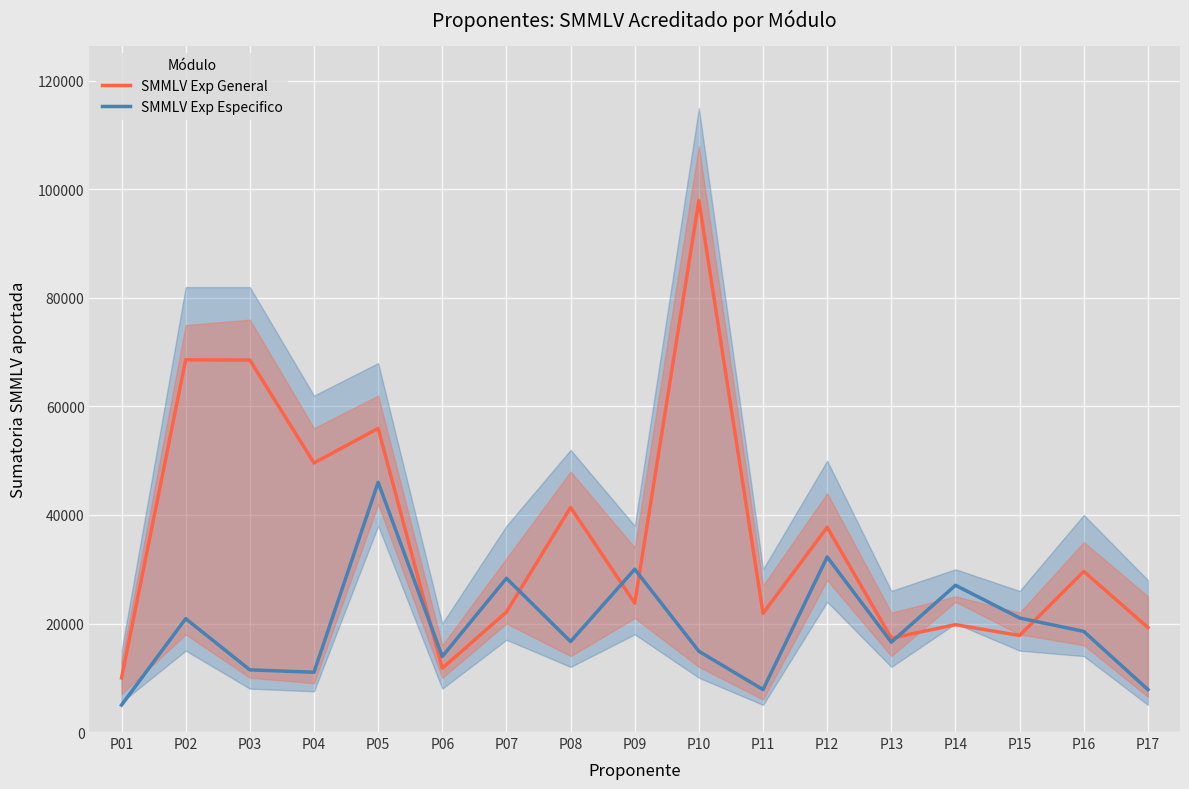

What is the highest value of the SMMLV Exp Especifico series?

46029.2